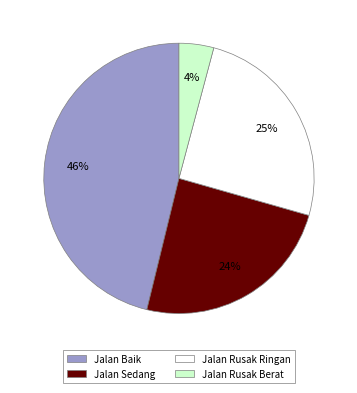

To the nearest percent, what is the average slice percentage?

25%